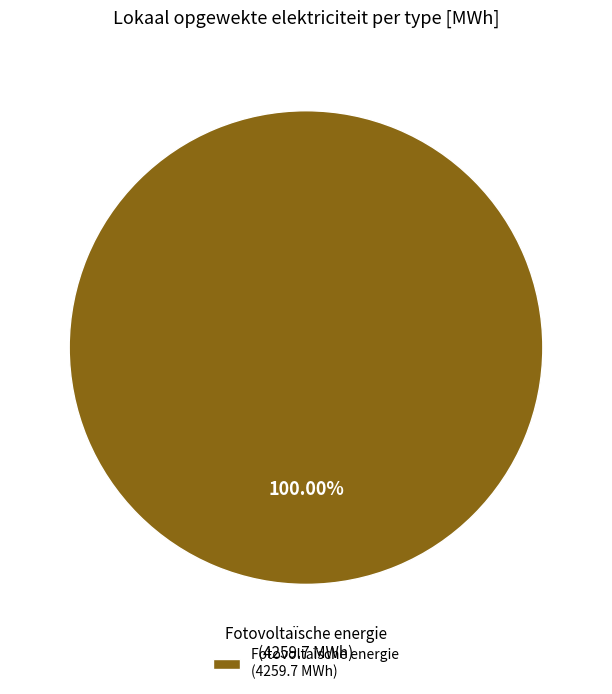

Rank the categories by value from highest to lowest.

Fotovoltaïsche energie (4259.7 MWh)